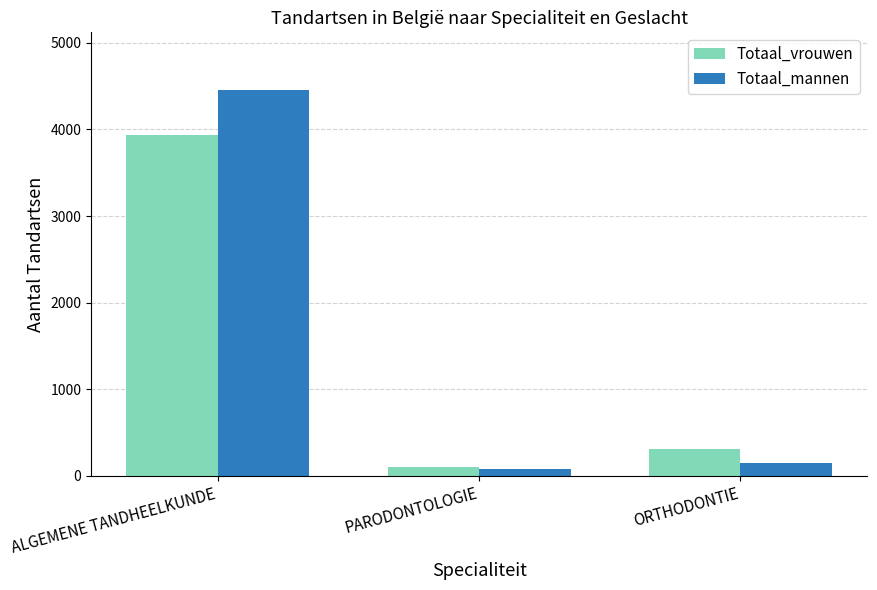

Rank the categories by Totaal_mannen value from lowest to highest.

PARODONTOLOGIE, ORTHODONTIE, ALGEMENE TANDHEELKUNDE